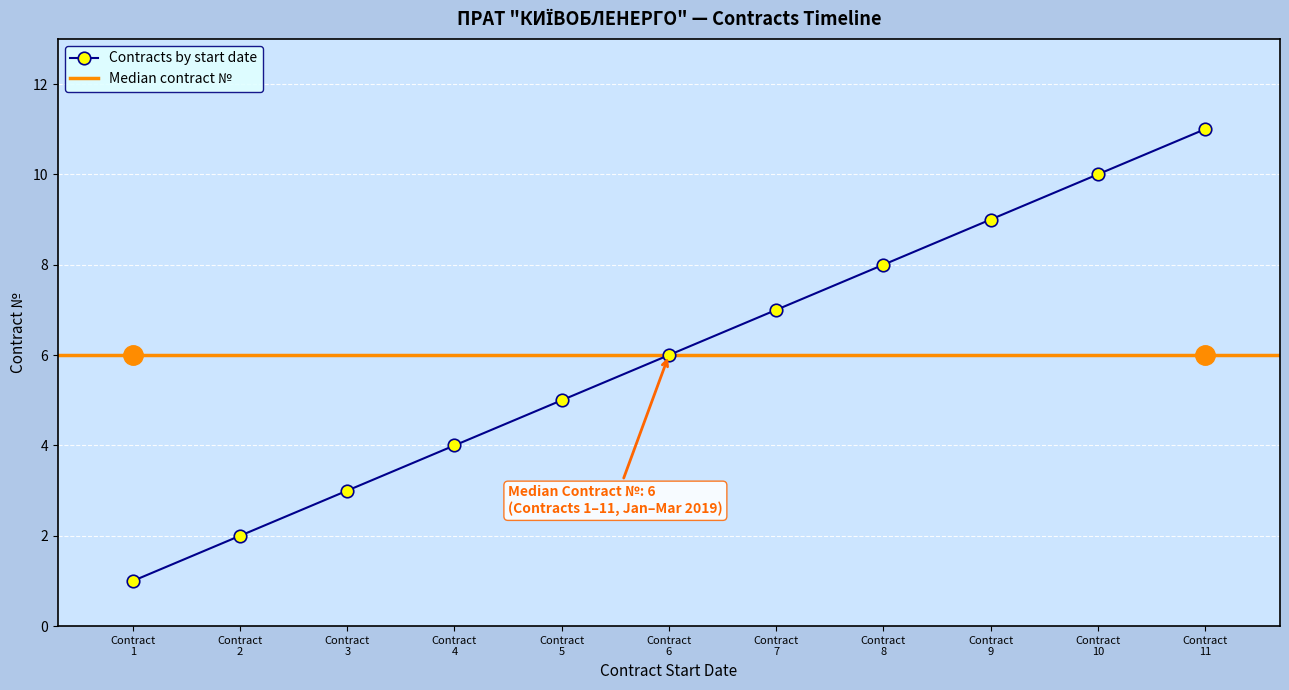

What is the maximum value shown in the chart?

11